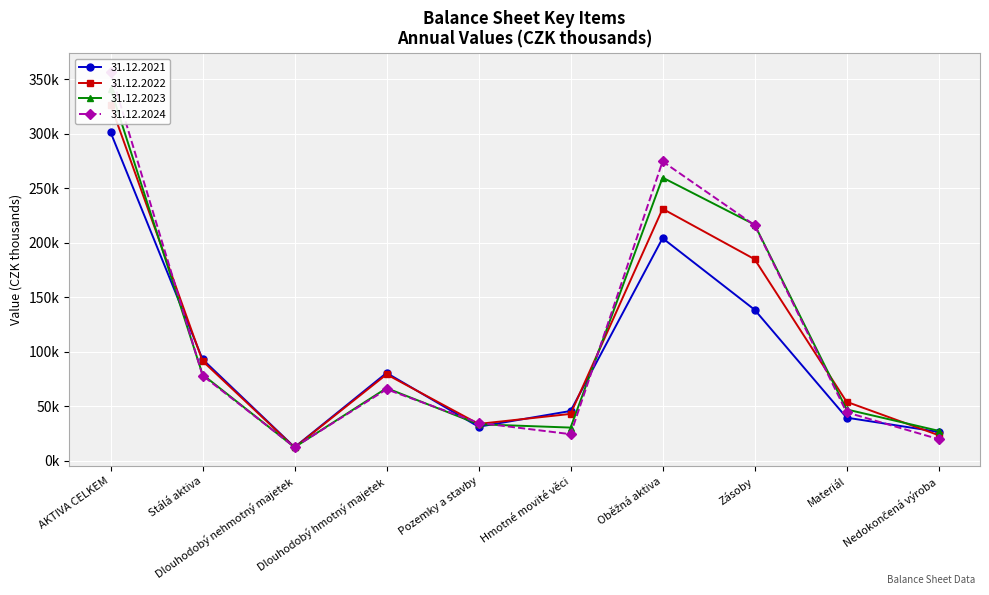

At which label does 31.12.2022 first exceed 79313?

AKTIVA CELKEM